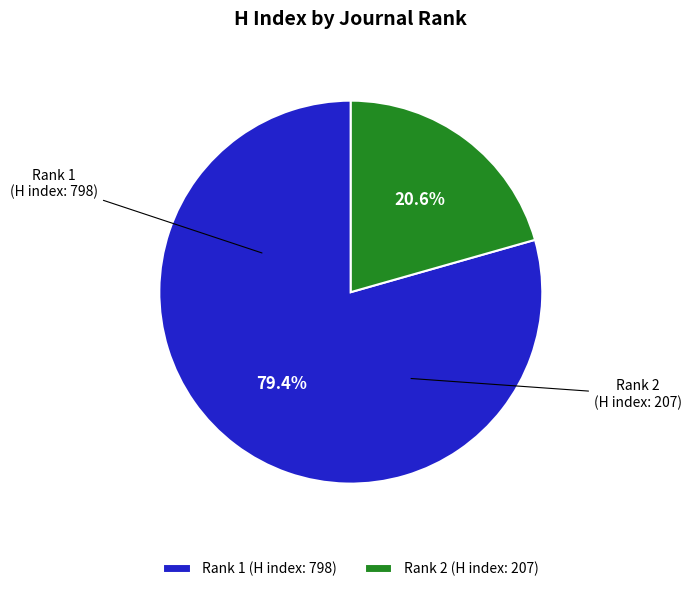

Is there a majority slice in this chart?

Yes